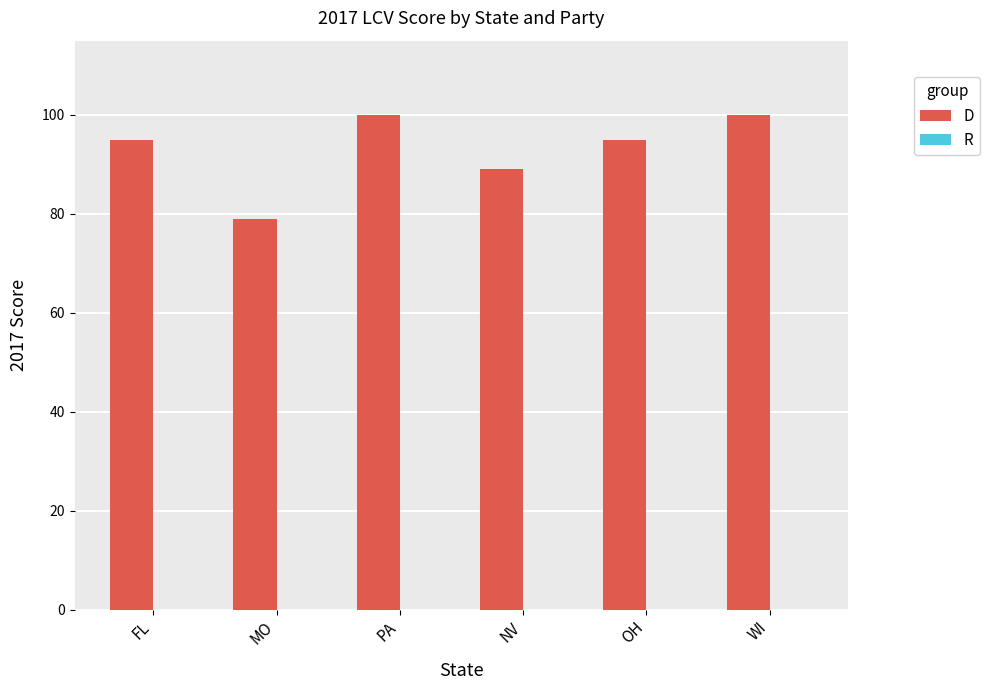

What value does the data have at MO?

79